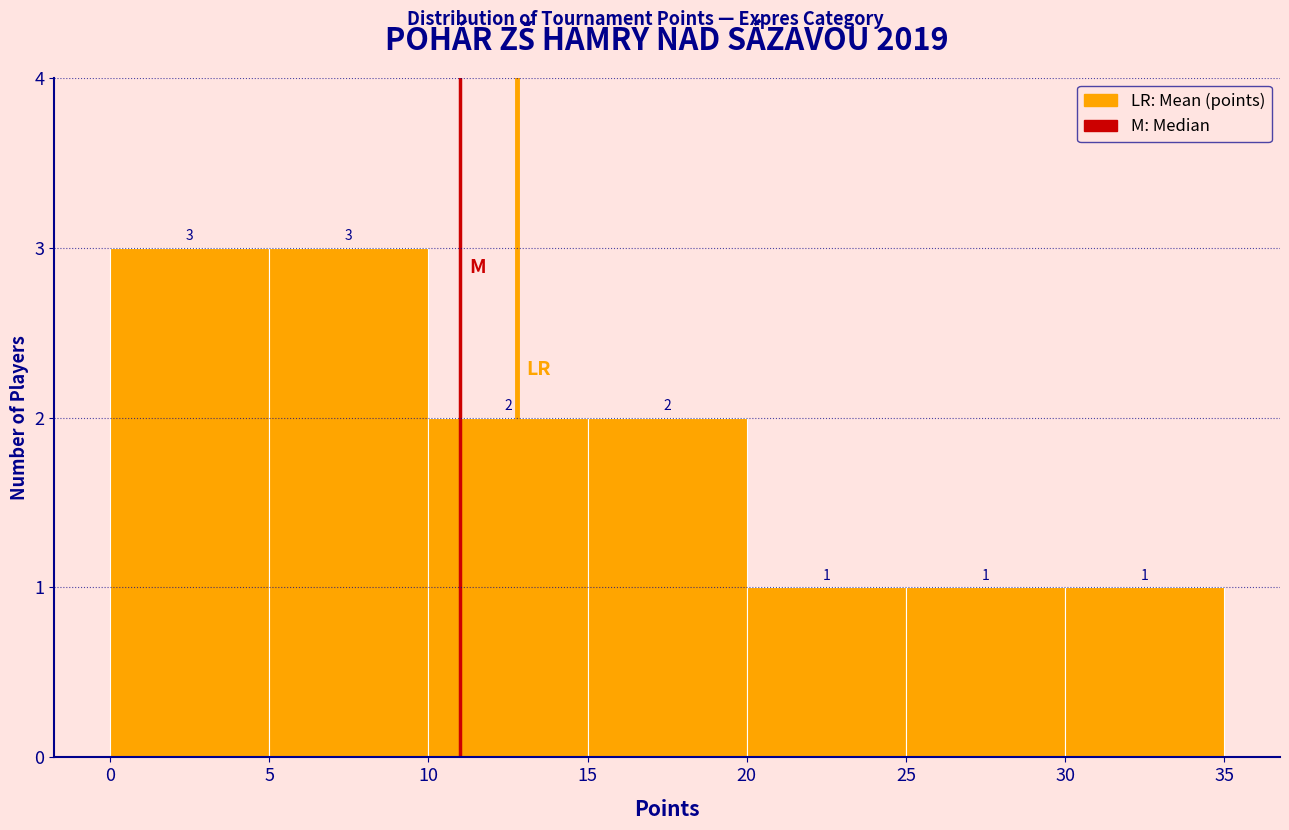

Reading left to right, transcribe this chart: for each bar, give the range it covers on the x-axis and its height.

0 to 5: 3
5 to 10: 3
10 to 15: 2
15 to 20: 2
20 to 25: 1
25 to 30: 1
30 to 35: 1